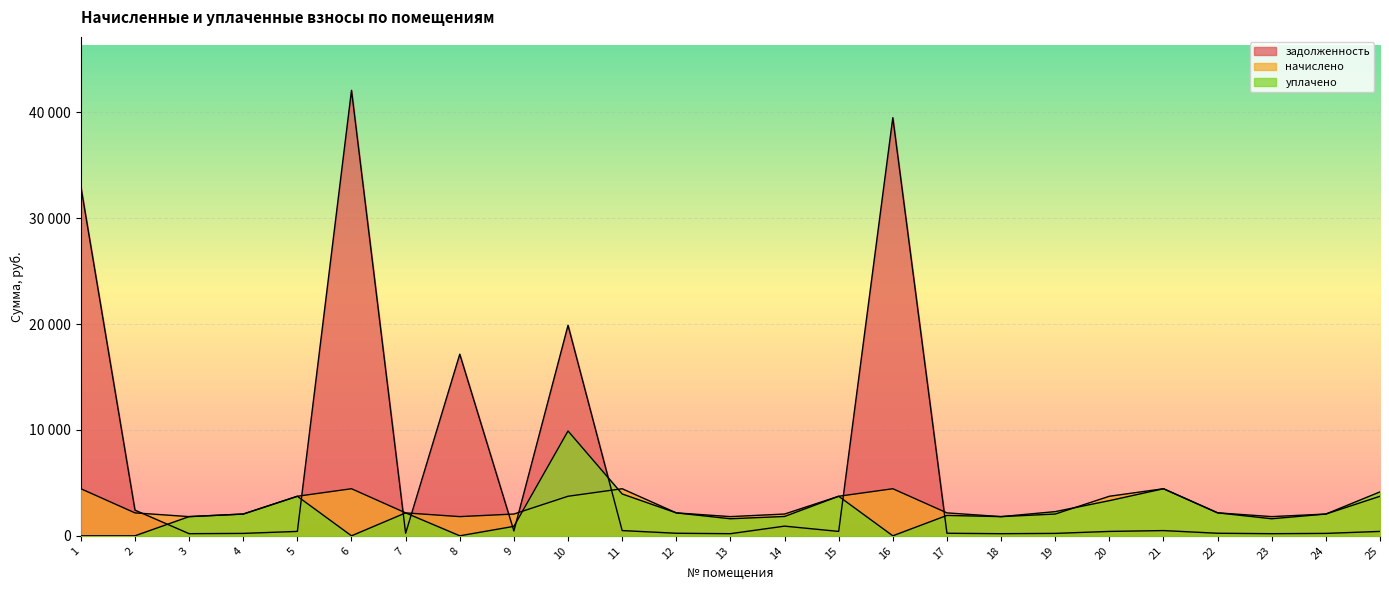

True or false: начислено has more than 1 interior local peaks.

True